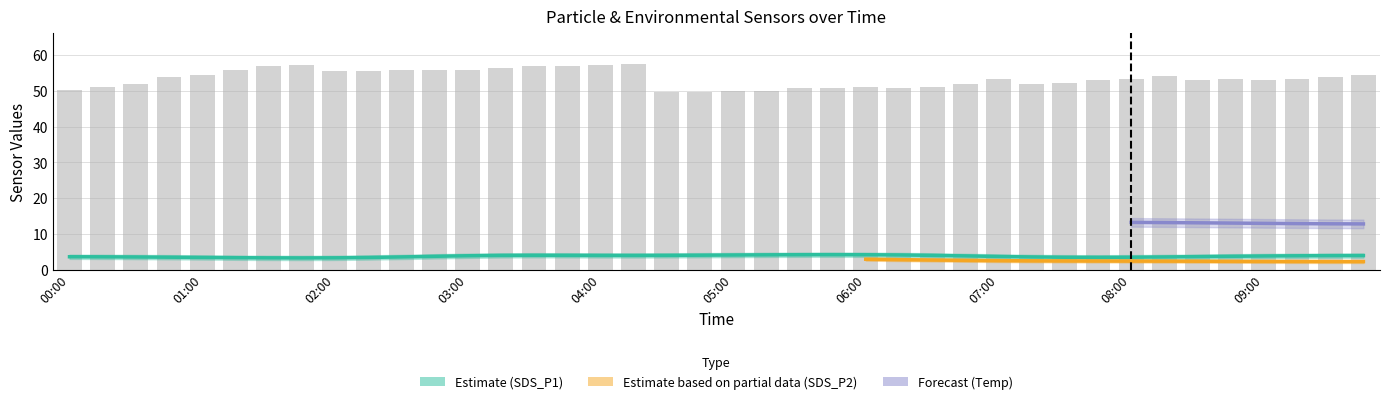

Between 00:30 and 06:15, which series saw the biggest shift?

SDS_P1